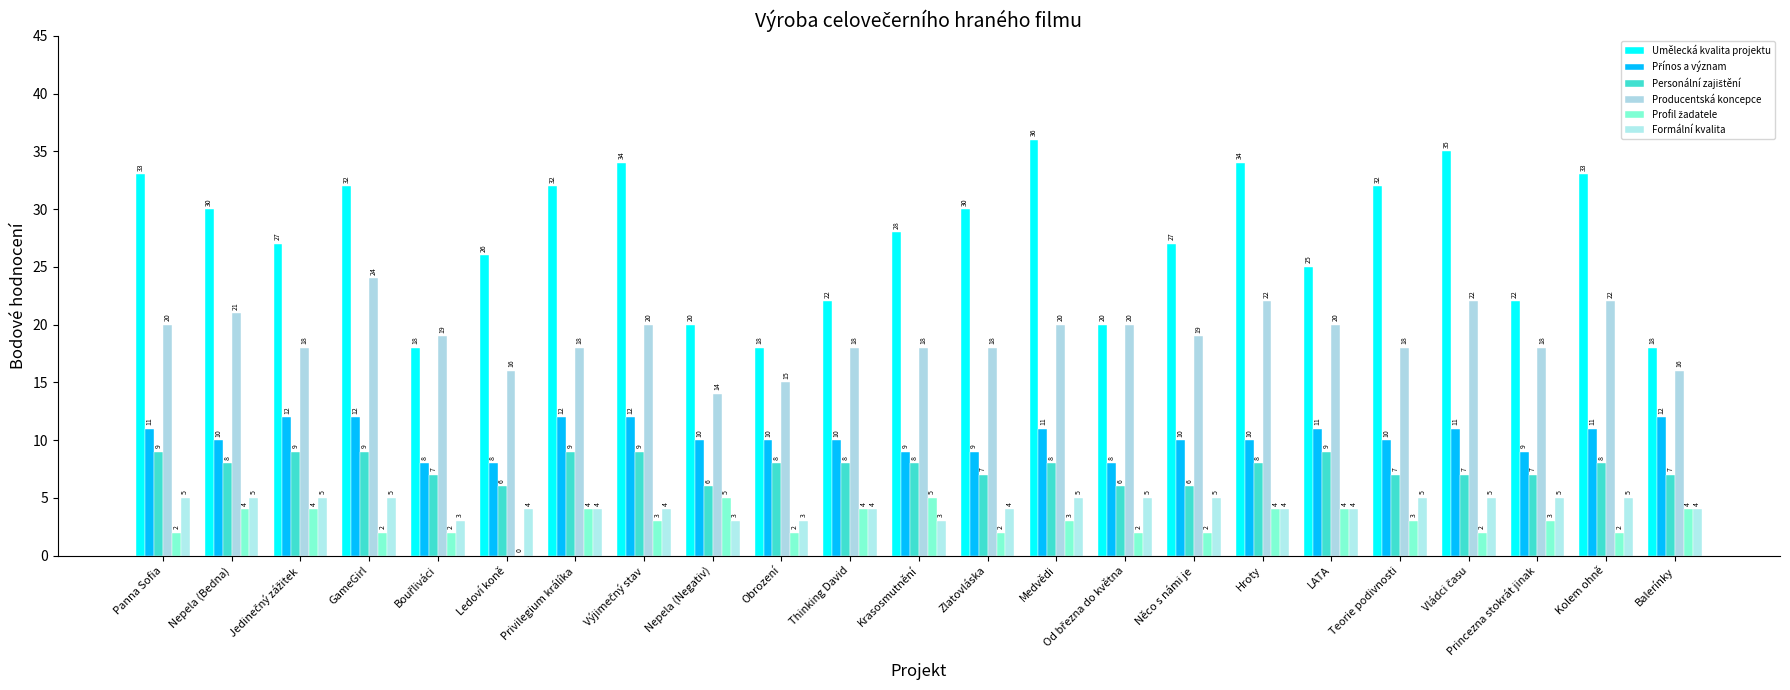

How many groups of bars are there?

23